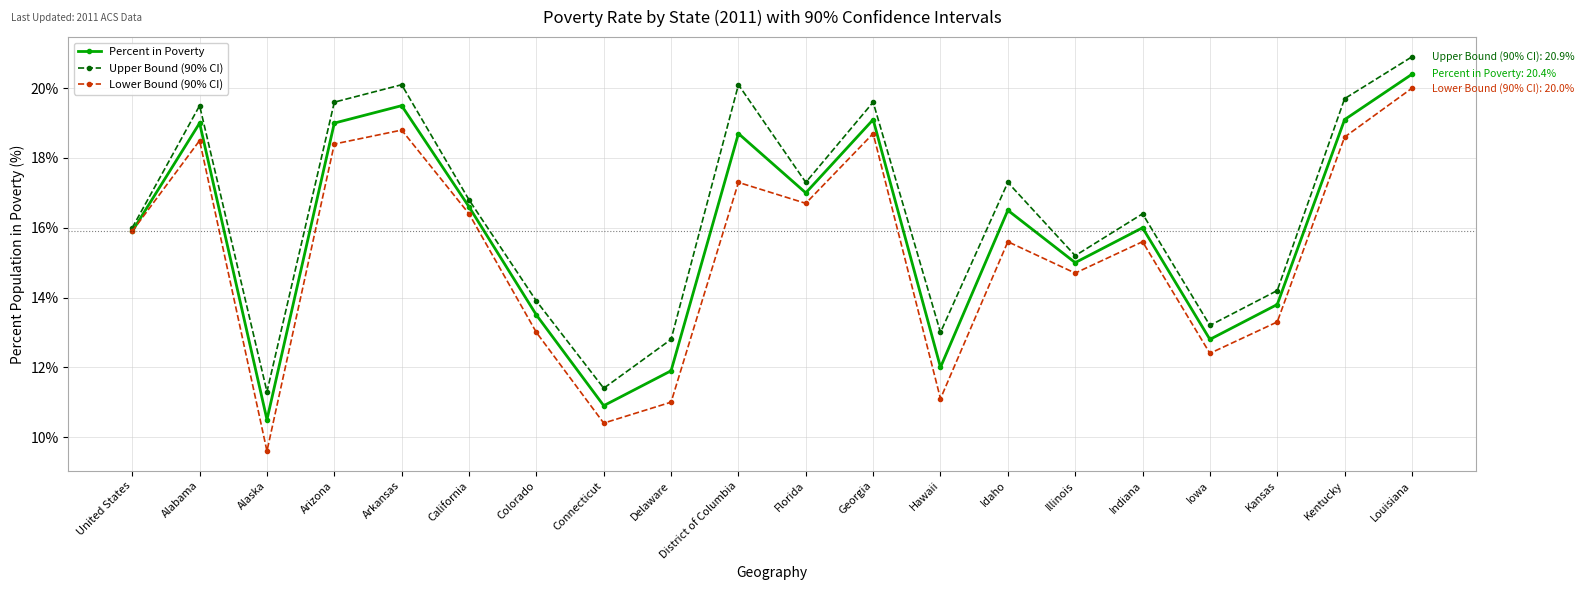

Is it true that Upper Bound (90% CI) equals 16.4 at Indiana?

True